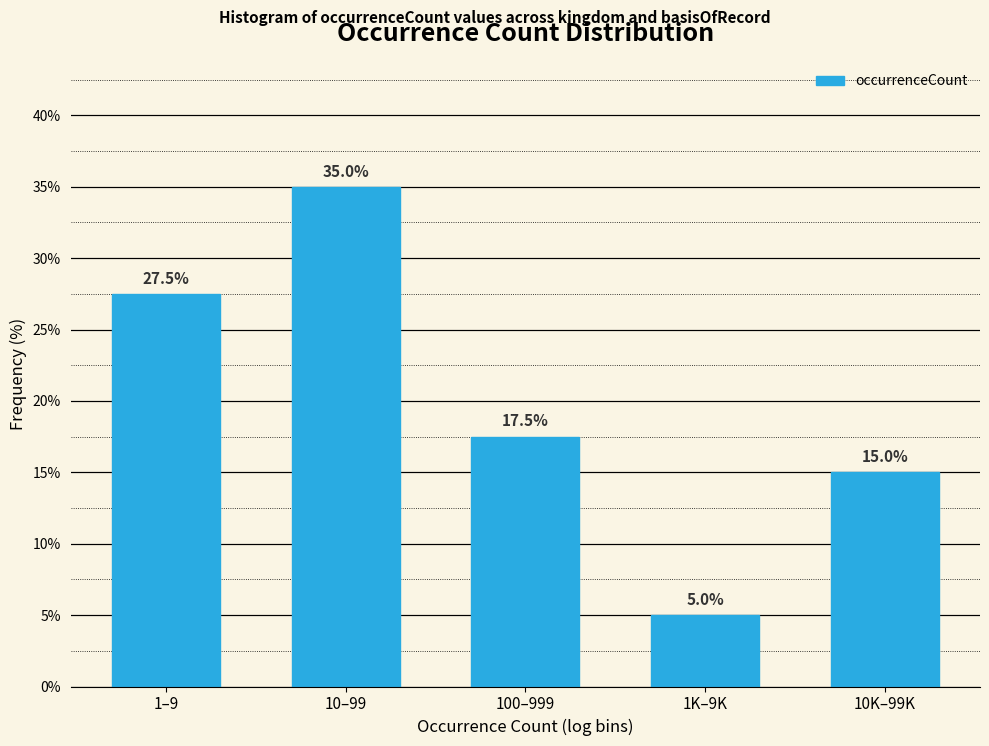

Reading left to right, extract all data points from this chart.

1–9=27.5	10–99=35.0	100–999=17.5	1K–9K=5.0	10K–99K=15.0